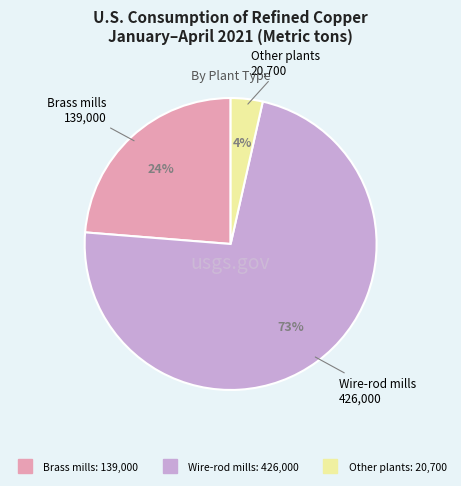

To the nearest percent, what portion does Other plants represent?

4%